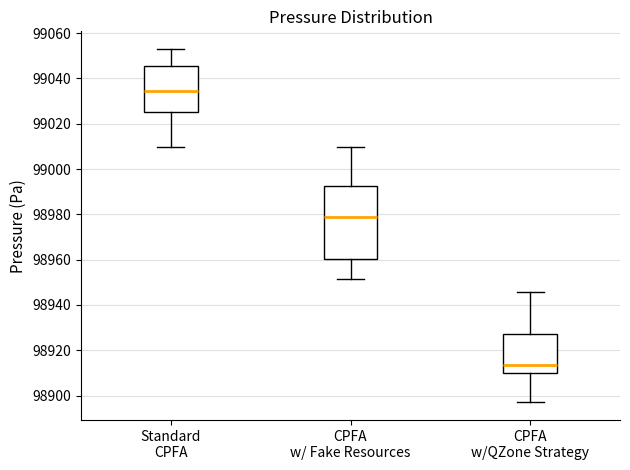

Comparing the boxes themselves (not the whiskers), which one is the tallest?

CPFA w/ Fake Resources